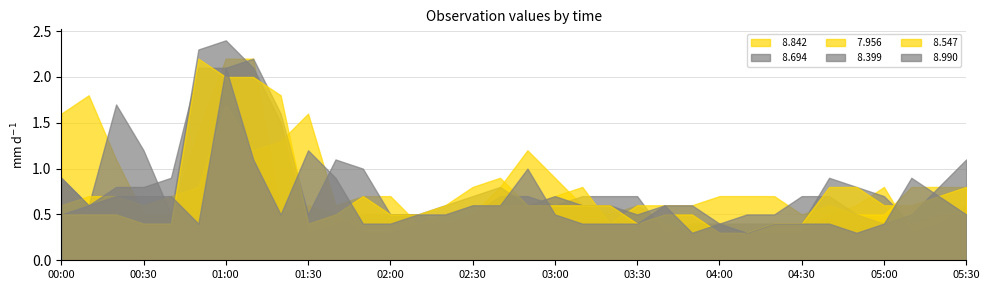

What is the label of the 32nd point from the right?

00:20